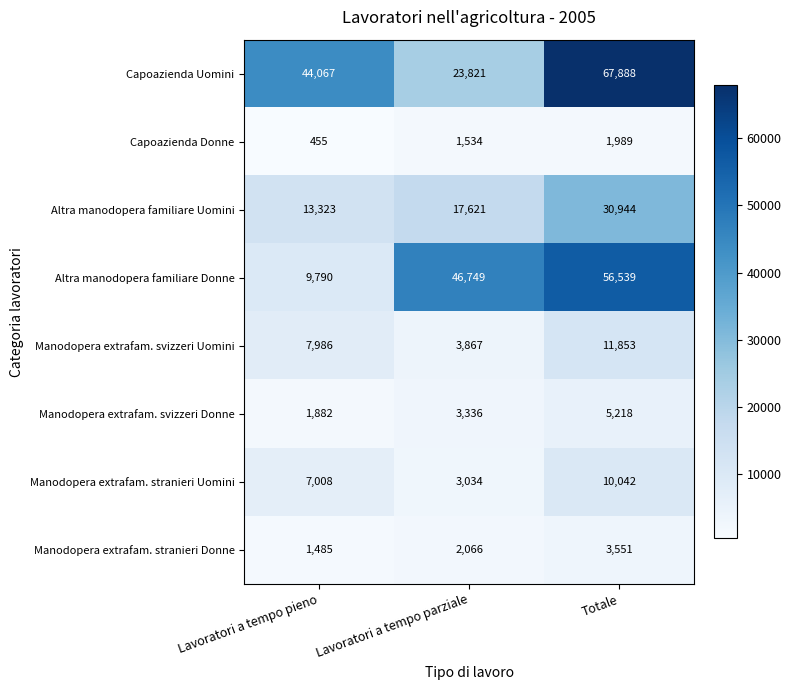

What is the difference between the maximum and minimum values in the Capoazienda Uomini series?

44067